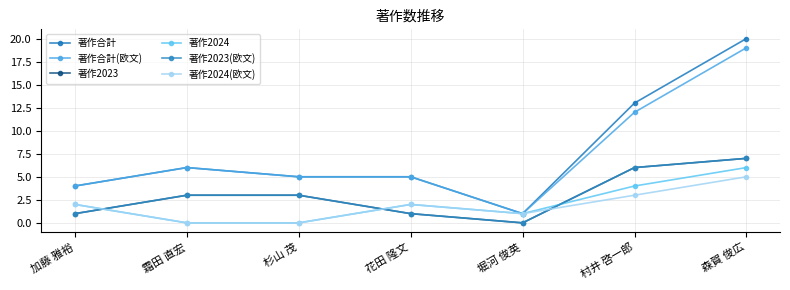

In 著作合計(欧文), how many points are higher than both neighbors (excluding endpoints)?

1